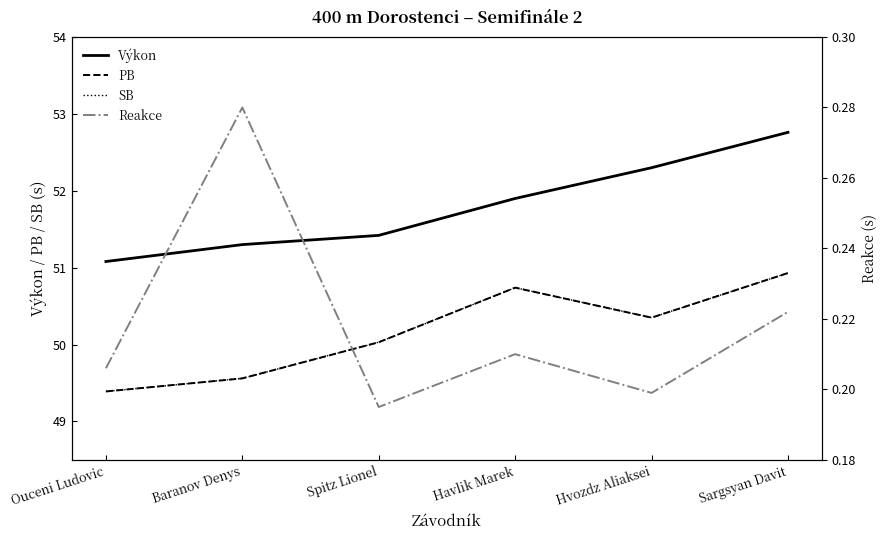

Does the chart display data point markers on the line(s)?

No